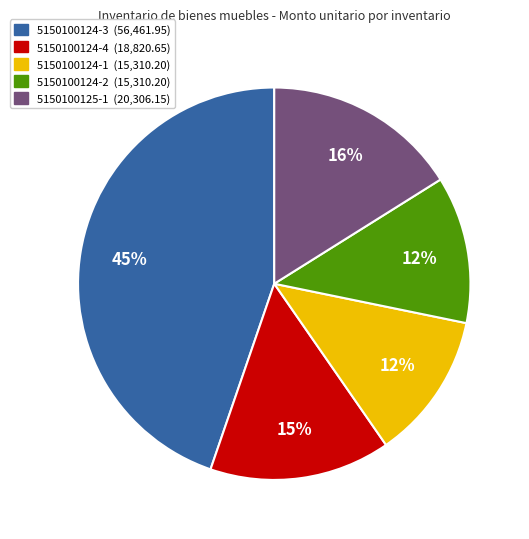

Does any single category account for the majority?

No